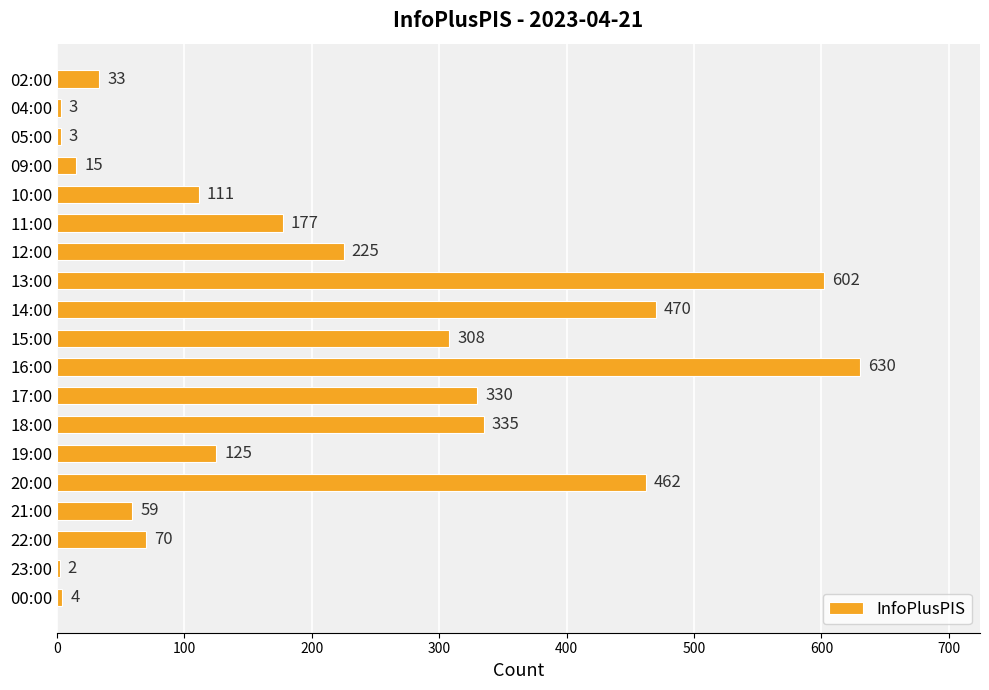

Reading top to bottom, transcribe all the data shown in this chart.

02:00=33	04:00=3	05:00=3	09:00=15	10:00=111	11:00=177	12:00=225	13:00=602	14:00=470	15:00=308	16:00=630	17:00=330	18:00=335	19:00=125	20:00=462	21:00=59	22:00=70	23:00=2	00:00=4